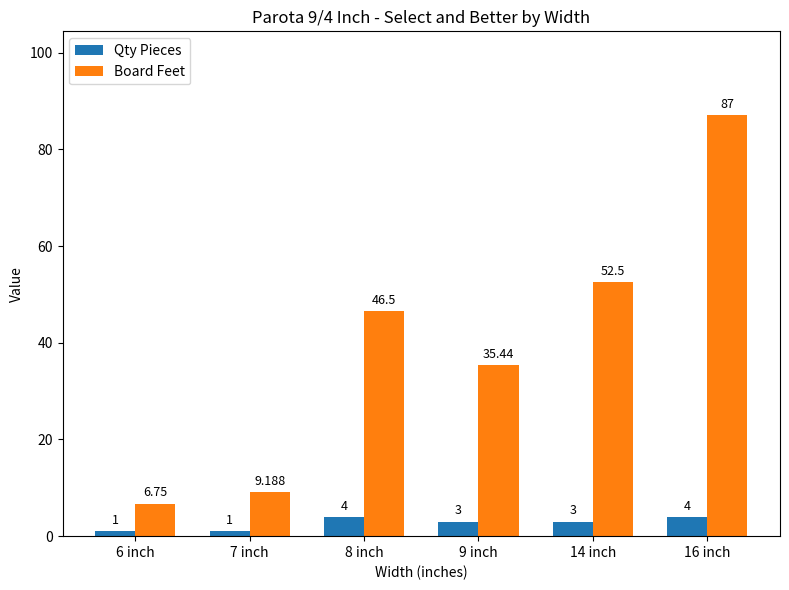

The Qty Pieces series shows 3.0 at 9 inch. True or false?

True